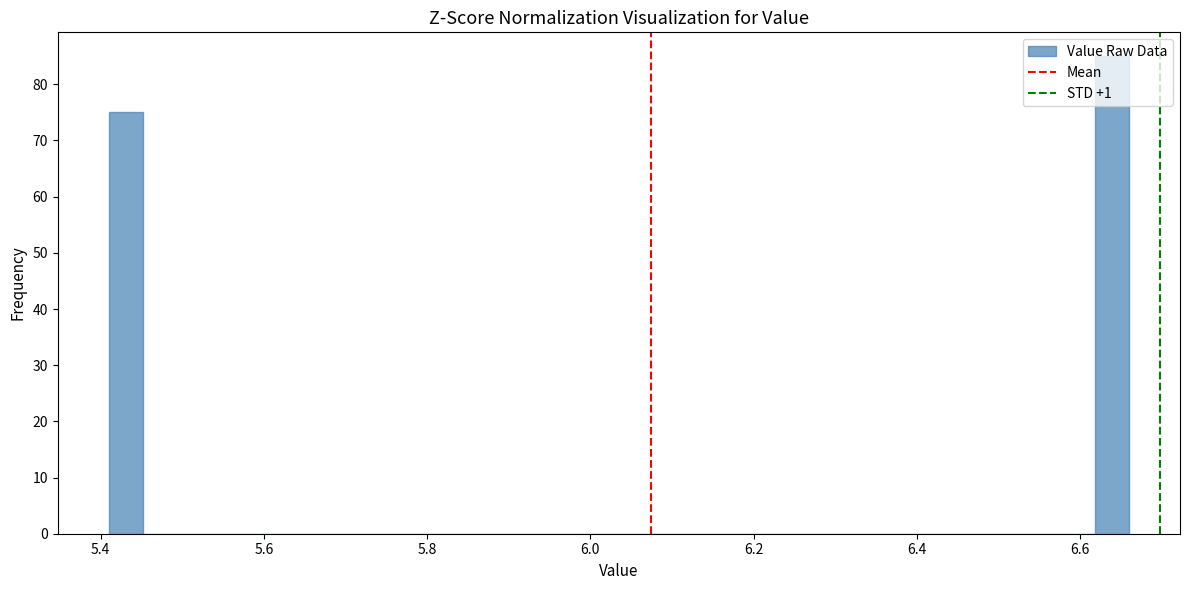

Read against the x-axis, roughly where is the centre of the tallest bar?

6.64